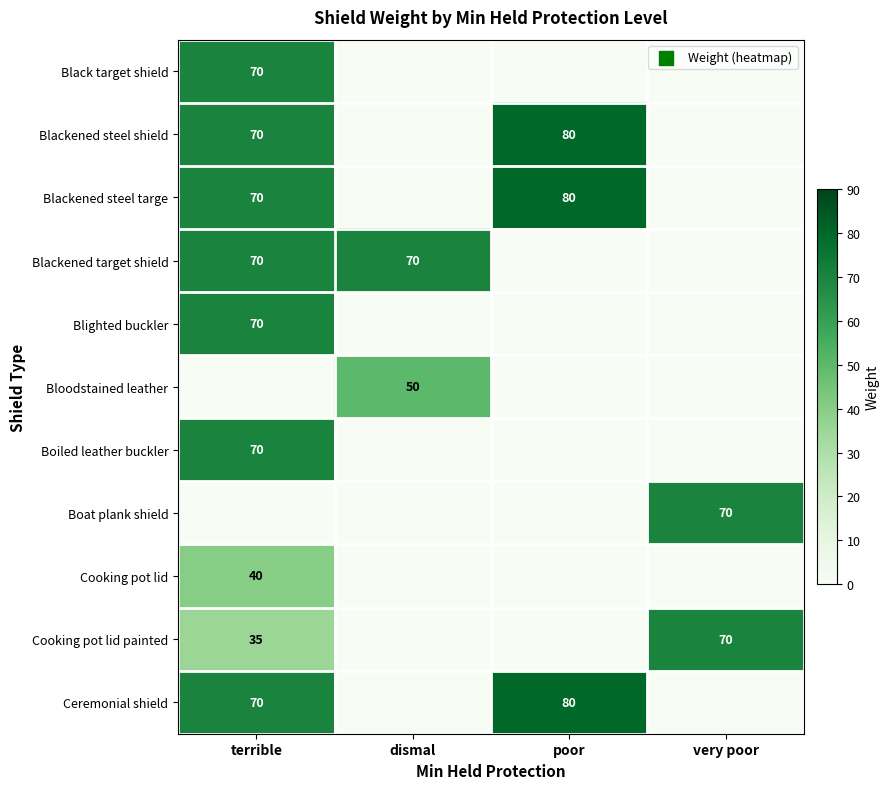

What is the total value across all series at dismal?

120